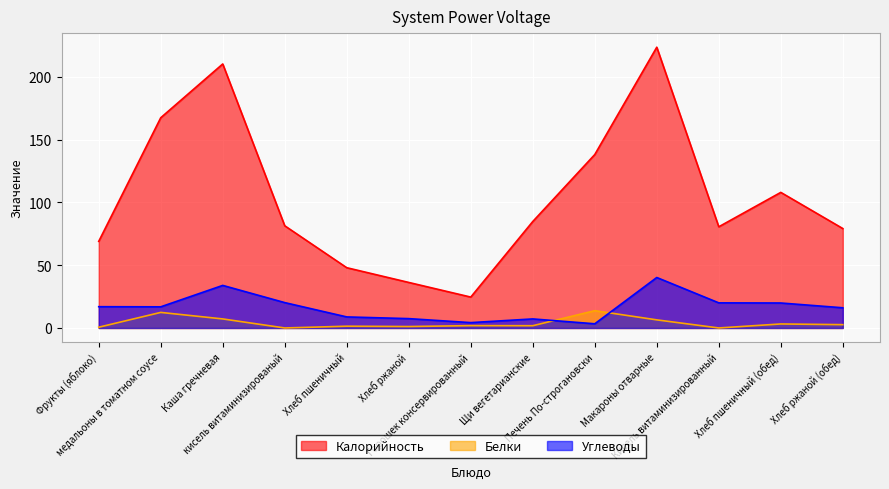

How many values in the Калорийность series exceed 81?

7